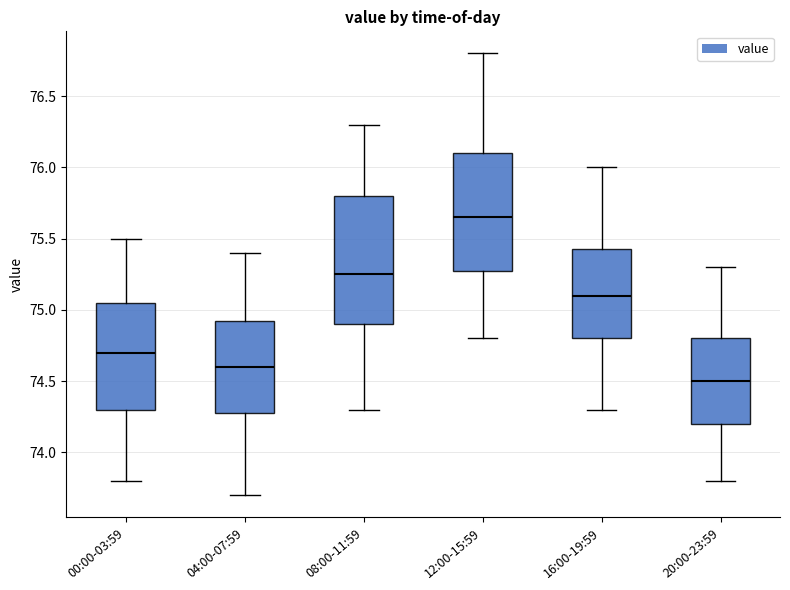

Reading left to right, read every box against the y-axis: the position of its median line, the range the box covers, and the ends of its whiskers. The values are not printed on the chart, so give them approximately, as read against the axis.

00:00-03:59: median 74.70, box 74.30 to 75.05, whiskers 73.80 to 75.50
04:00-07:59: median 74.60, box 74.30 to 74.95, whiskers 73.70 to 75.40
08:00-11:59: median 75.25, box 74.90 to 75.80, whiskers 74.30 to 76.30
12:00-15:59: median 75.65, box 75.30 to 76.10, whiskers 74.80 to 76.80
16:00-19:59: median 75.10, box 74.80 to 75.45, whiskers 74.30 to 76.00
20:00-23:59: median 74.50, box 74.20 to 74.80, whiskers 73.80 to 75.30